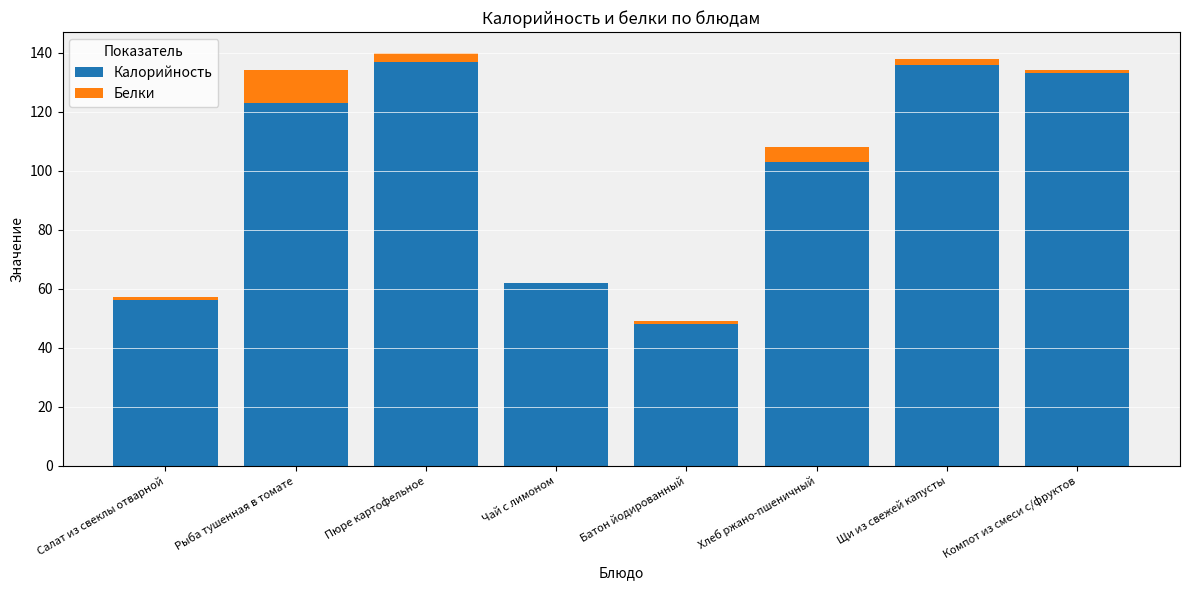

At which label is Калорийность closest to 92?

Хлеб ржано-пшеничный